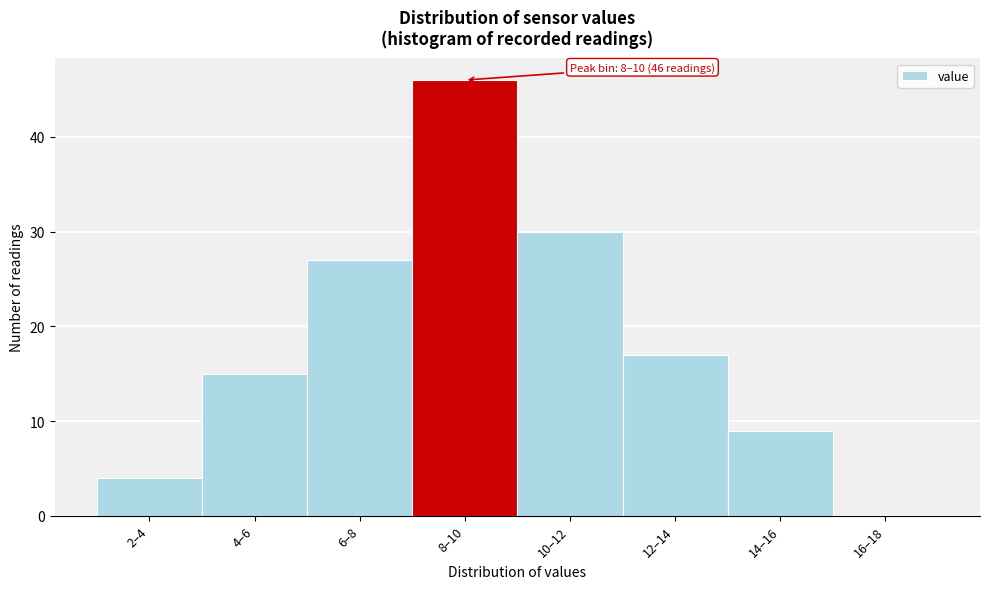

Reading right to left, what are all the values shown in this chart?

16–18=0	14–16=9	12–14=17	10–12=30	8–10=46	6–8=27	4–6=15	2–4=4